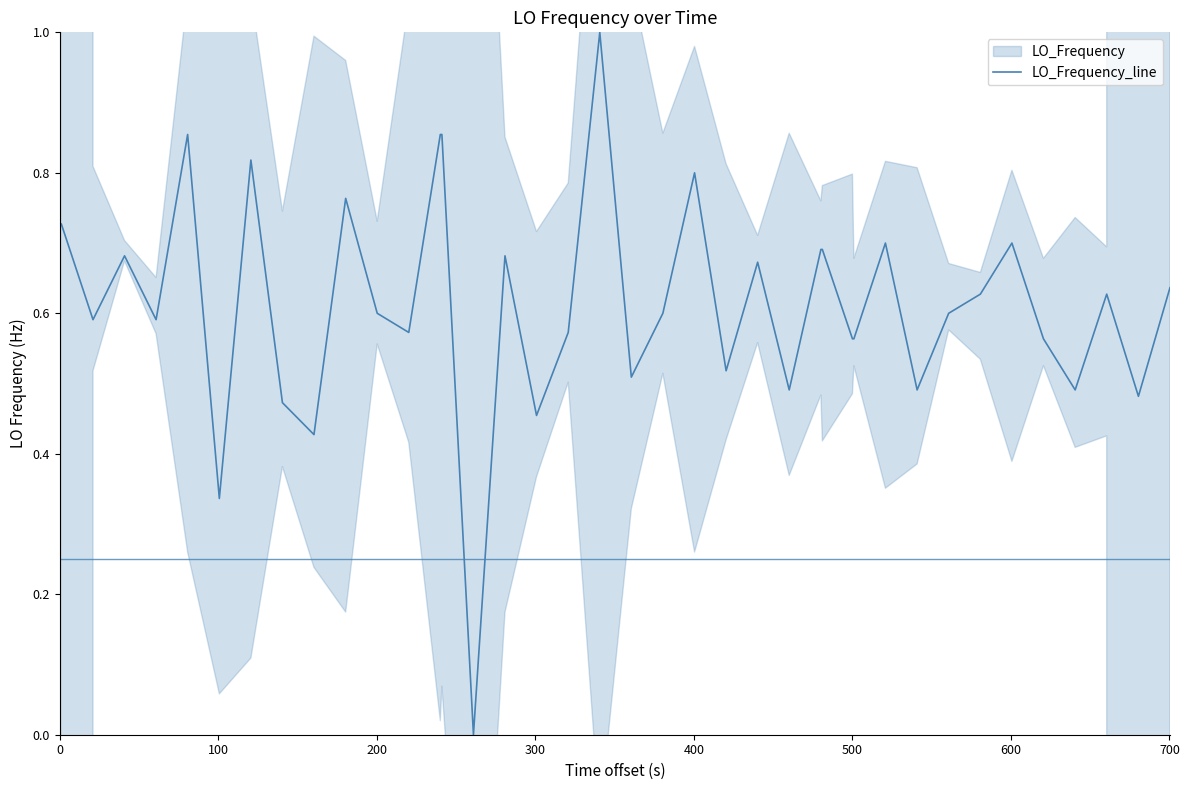

What is the average value?

0.6